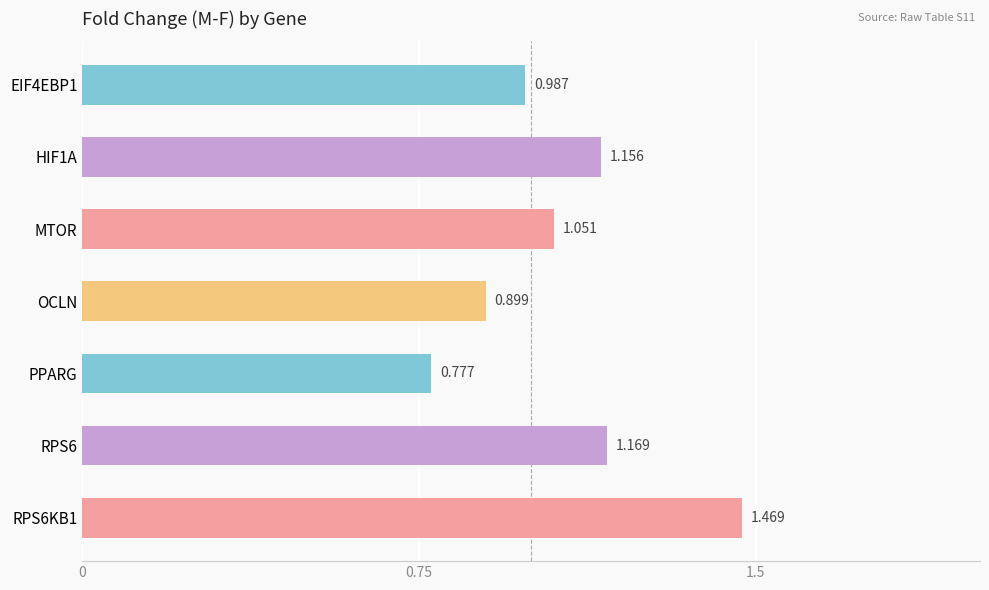

How many values are below 1?

3